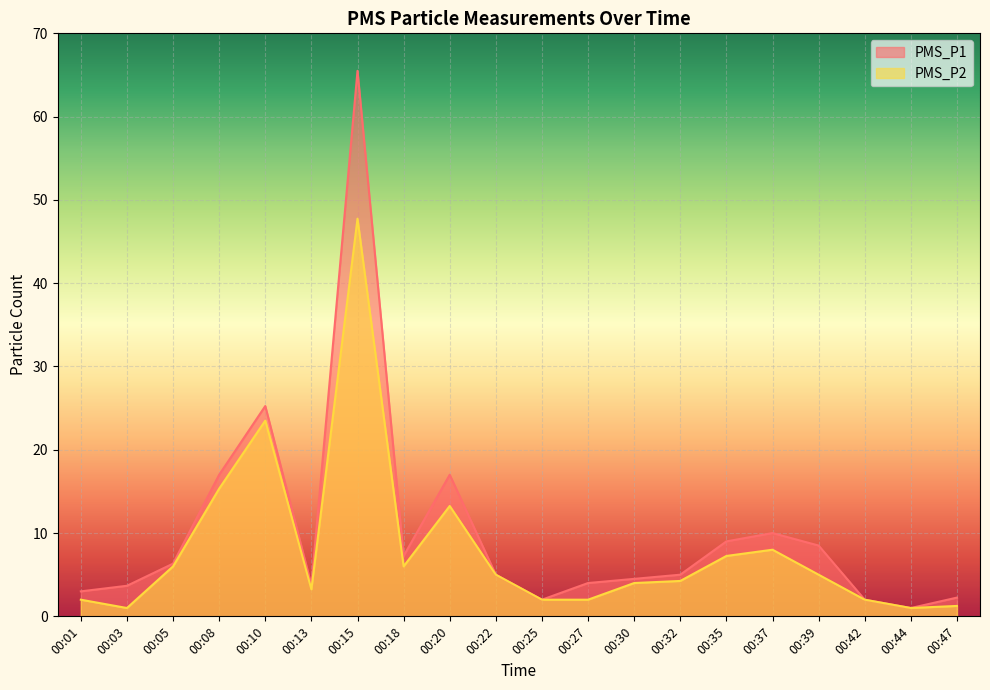

At which label does PMS_P2 first exceed 5?

00:05